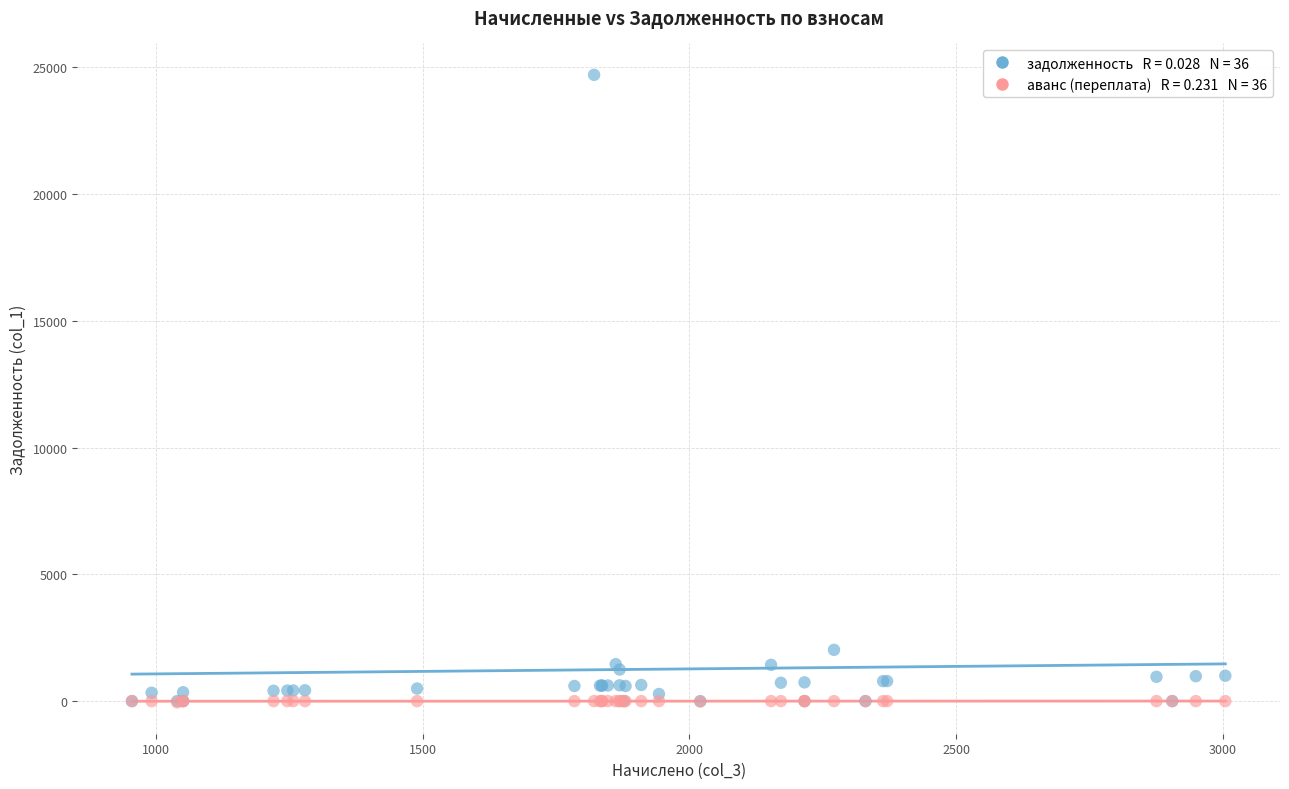

Across all series, what Y value is closest to 12327?

2022.2